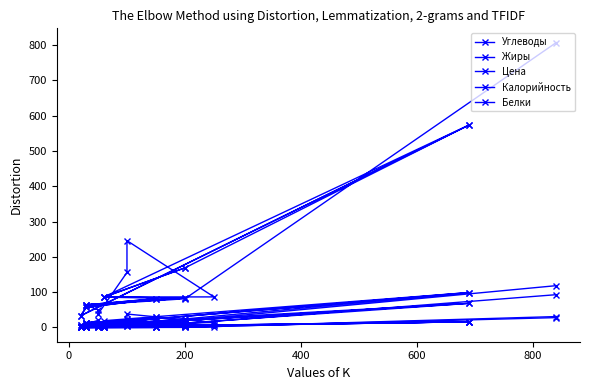

Rank the series by their maximum value, from lowest to highest.

Белки, Жиры, Цена, Углеводы, Калорийность